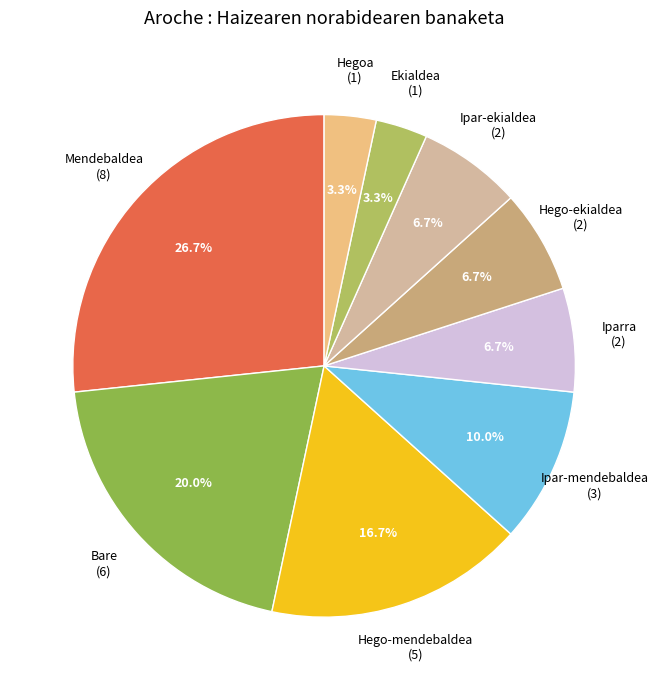

Which slice is the largest?

Mendebaldea